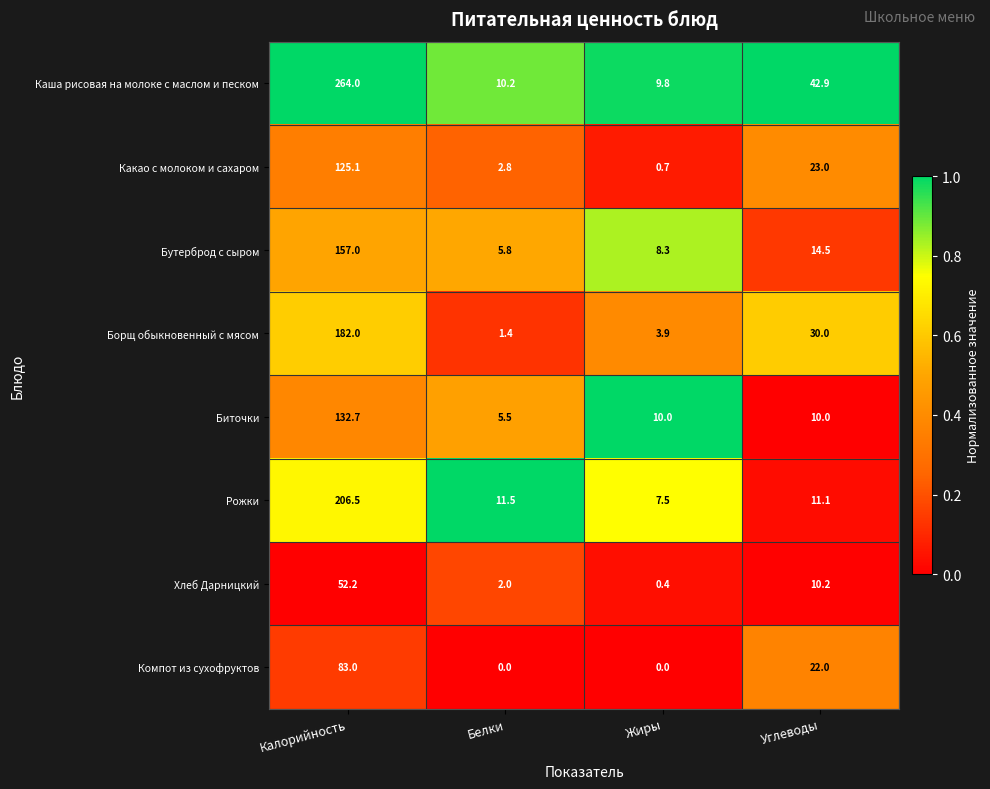

At which label does Хлеб Дарницкий first exceed 10?

Калорийность